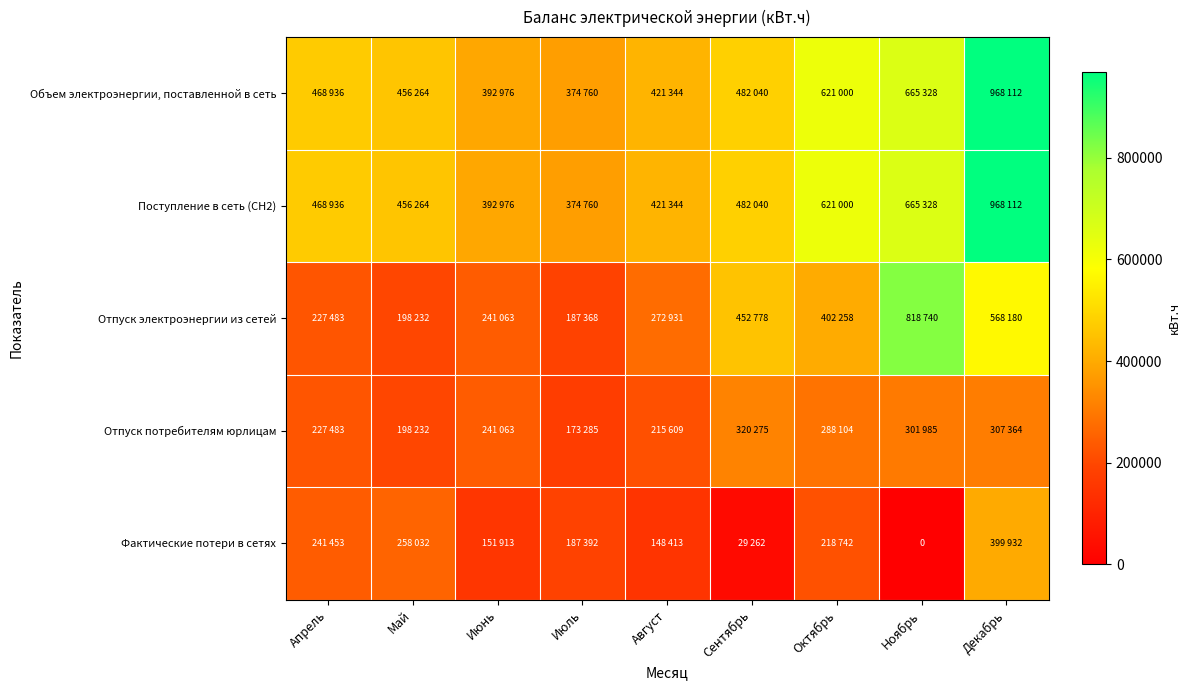

The value of Объем электроэнергии, поставленной в сеть at Сентябрь is 482040. True or false?

True